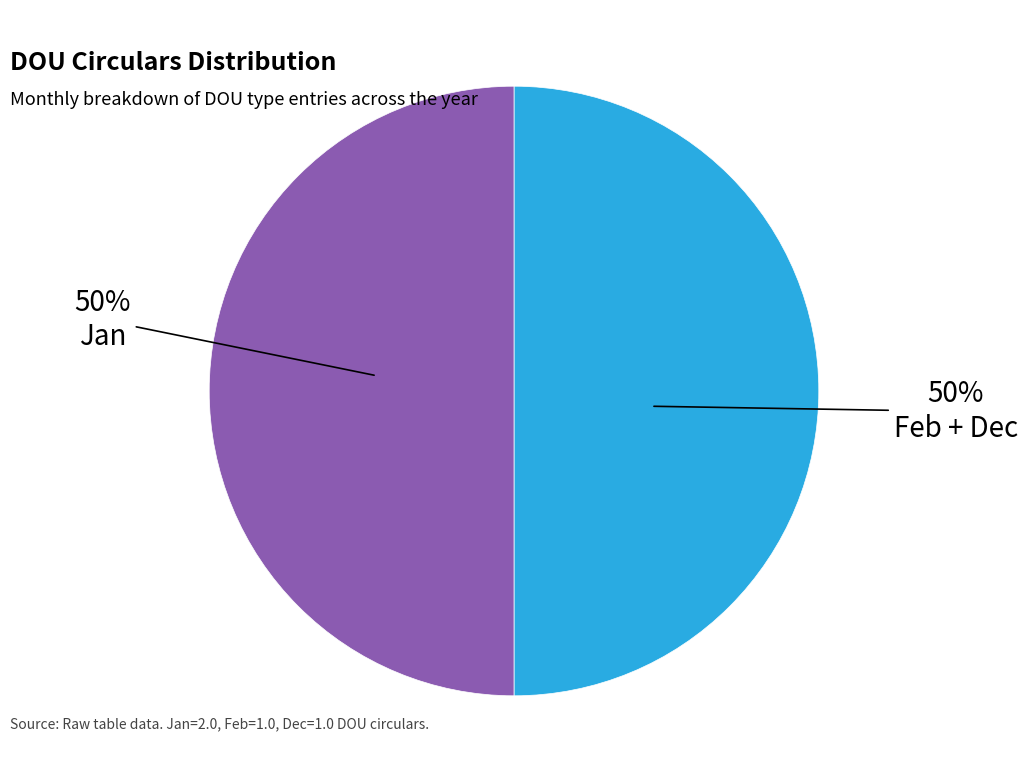

To the nearest percent, what is the average slice percentage?

50%